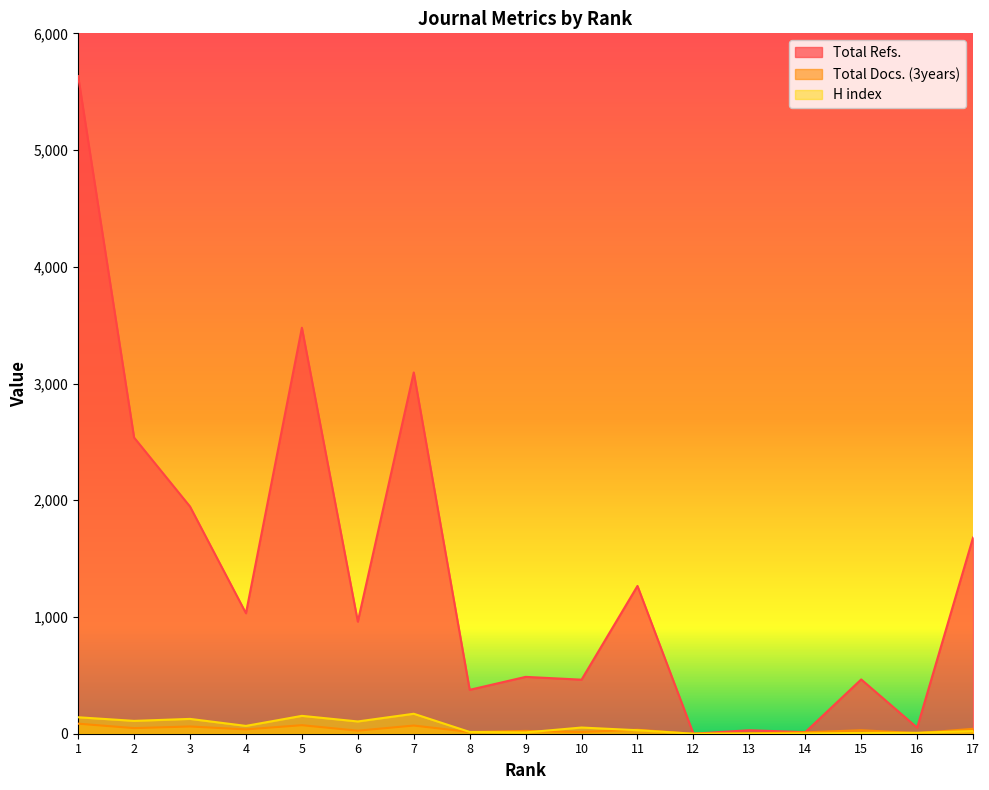

The Total Refs. series shows 3095 at 7. True or false?

True